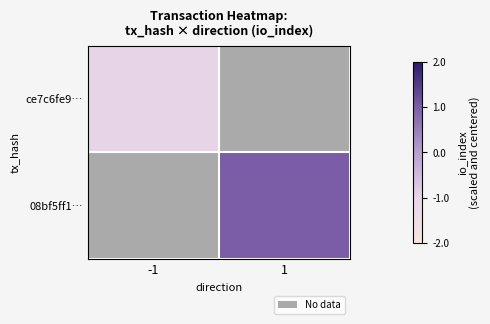

What is the minimum value for ce7c6fe9…?

-1.0